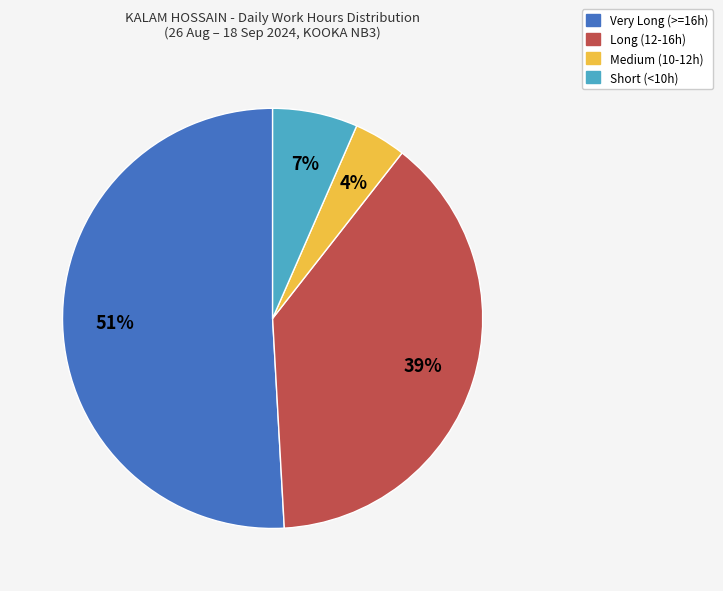

Is there a majority slice in this chart?

Yes